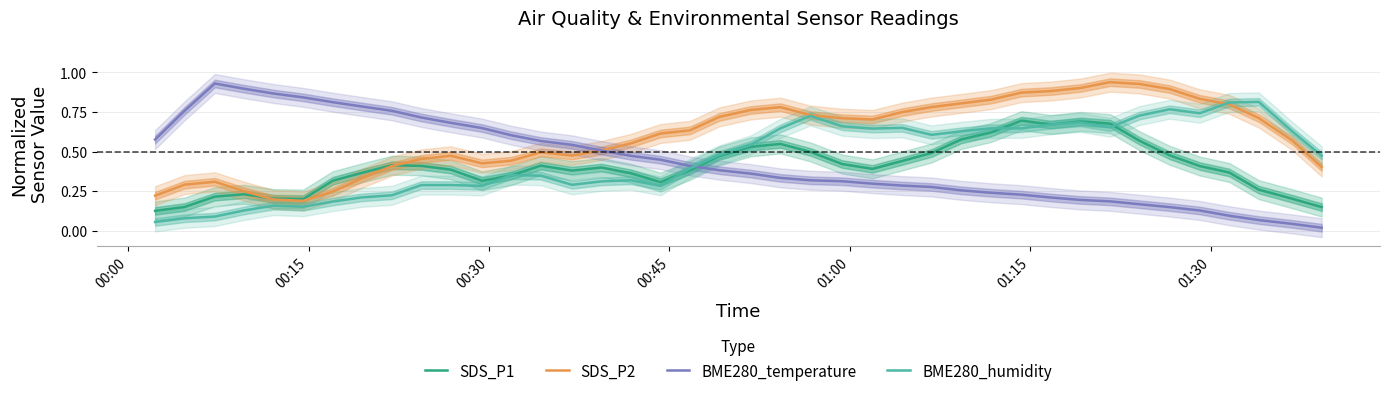

Reading left to right, list all the values displayed in this chart.

SDS_P1: 0.1	0.1	0.2	0.2	0.2	0.2	0.3	0.4	0.4	0.4	0.4	0.3	0.3	0.4	0.4	0.4	0.4	0.3	0.4	0.5	0.5	0.5	0.5	0.4	0.4	0.4	0.5	0.6	0.6	0.7	0.7	0.7	0.7	0.6	0.5	0.4	0.4	0.3	0.2	0.1
SDS_P2: 0.2	0.3	0.3	0.2	0.2	0.2	0.2	0.3	0.4	0.5	0.5	0.4	0.4	0.5	0.5	0.5	0.6	0.6	0.6	0.7	0.8	0.8	0.7	0.7	0.7	0.7	0.8	0.8	0.8	0.9	0.9	0.9	0.9	0.9	0.9	0.8	0.8	0.7	0.6	0.4
BME280_temperature: 0.6	0.8	0.9	0.9	0.9	0.8	0.8	0.8	0.8	0.7	0.7	0.6	0.6	0.6	0.5	0.5	0.5	0.4	0.4	0.4	0.4	0.3	0.3	0.3	0.3	0.3	0.3	0.3	0.2	0.2	0.2	0.2	0.2	0.2	0.1	0.1	0.1	0.1	0.0	0.0
BME280_humidity: 0.1	0.1	0.1	0.1	0.2	0.2	0.2	0.2	0.2	0.3	0.3	0.3	0.4	0.3	0.3	0.3	0.3	0.3	0.4	0.5	0.5	0.6	0.7	0.7	0.6	0.6	0.6	0.6	0.6	0.6	0.7	0.7	0.7	0.7	0.8	0.7	0.8	0.8	0.6	0.5